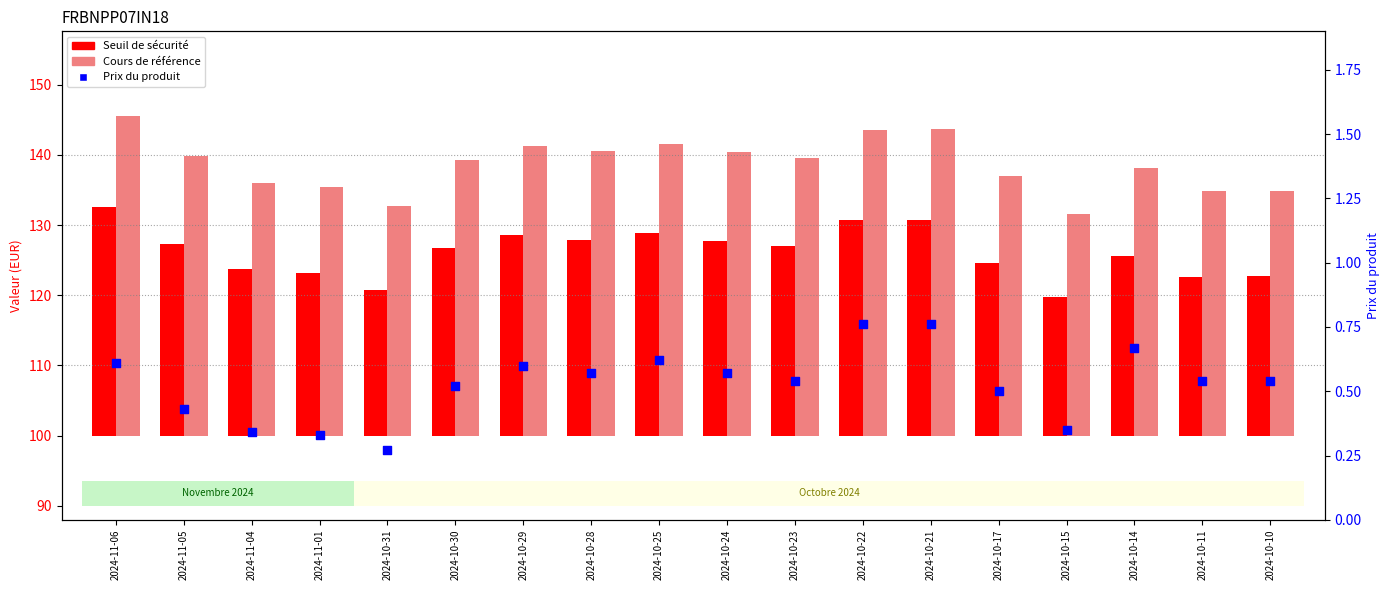

What is the total value across all series at 2024-10-24?

68.8